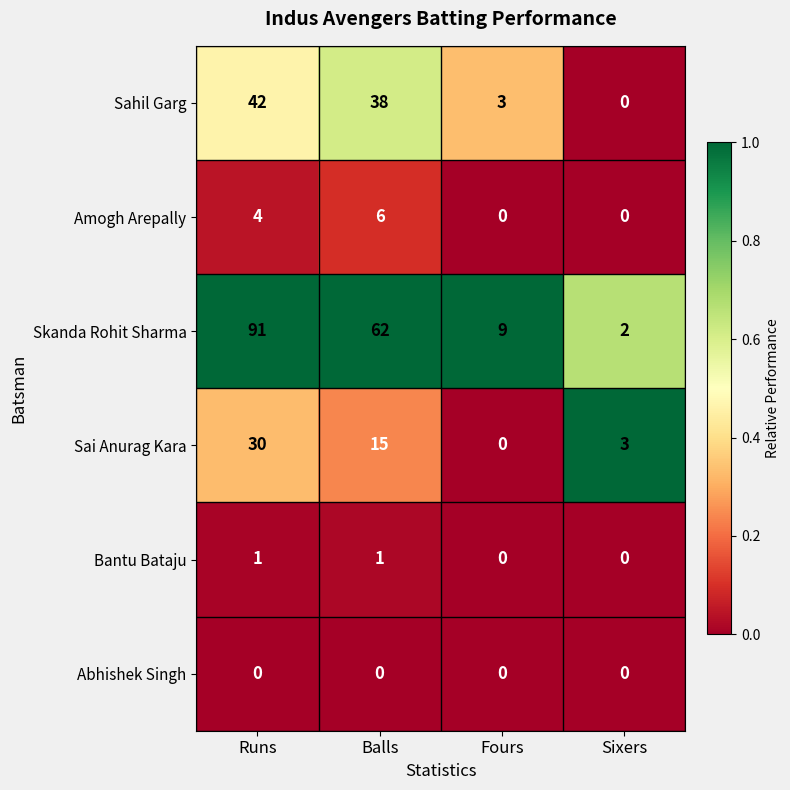

Reading left to right, what are all the values shown in this chart?

Sahil Garg: Runs=42	Balls=38	Fours=3	Sixers=0
Amogh Arepally: Runs=4	Balls=6	Fours=0	Sixers=0
Skanda Rohit Sharma: Runs=91	Balls=62	Fours=9	Sixers=2
Sai Anurag Kara: Runs=30	Balls=15	Fours=0	Sixers=3
Bantu Bataju: Runs=1	Balls=1	Fours=0	Sixers=0
Abhishek Singh: Runs=0	Balls=0	Fours=0	Sixers=0